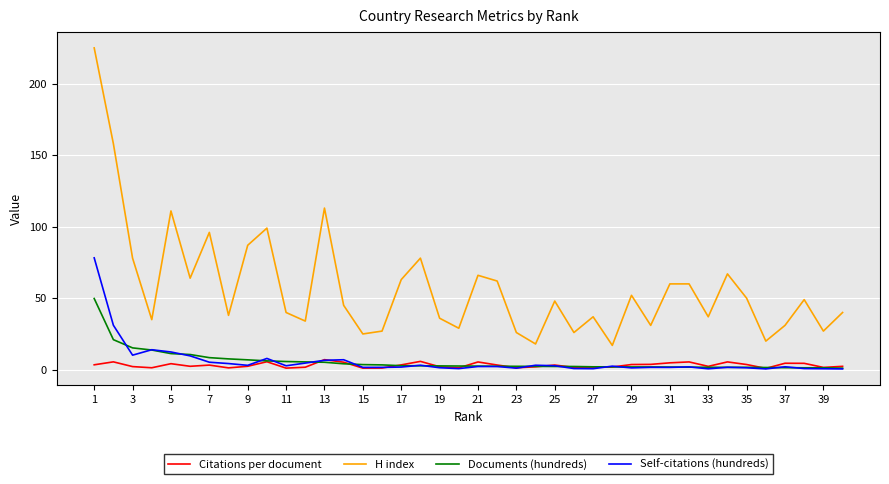

Which series has the largest range (max minus min)?

H index